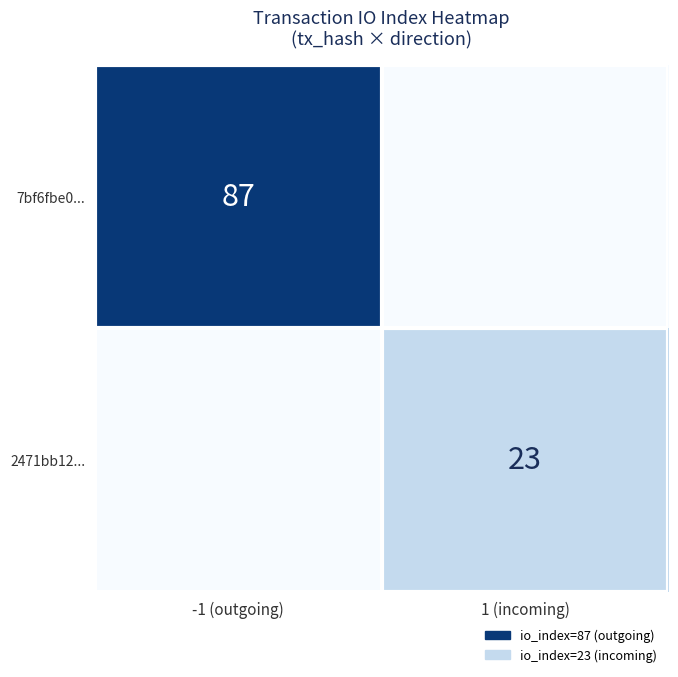

True or false: 2471bb12... has a value of 38 at 1 (incoming).

False